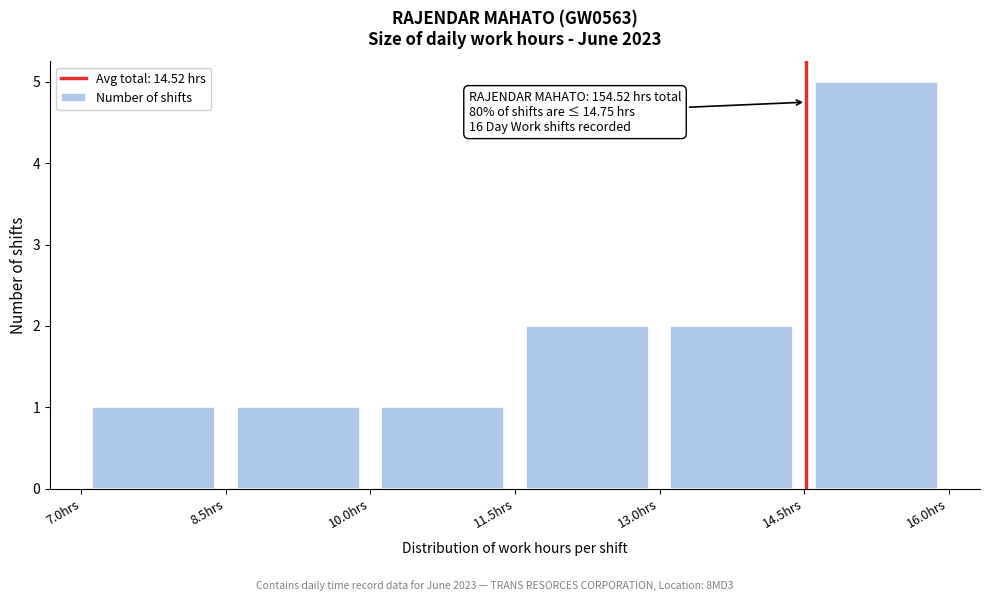

Over which range of the x-axis is the bar tallest?

14.5 to 16.0